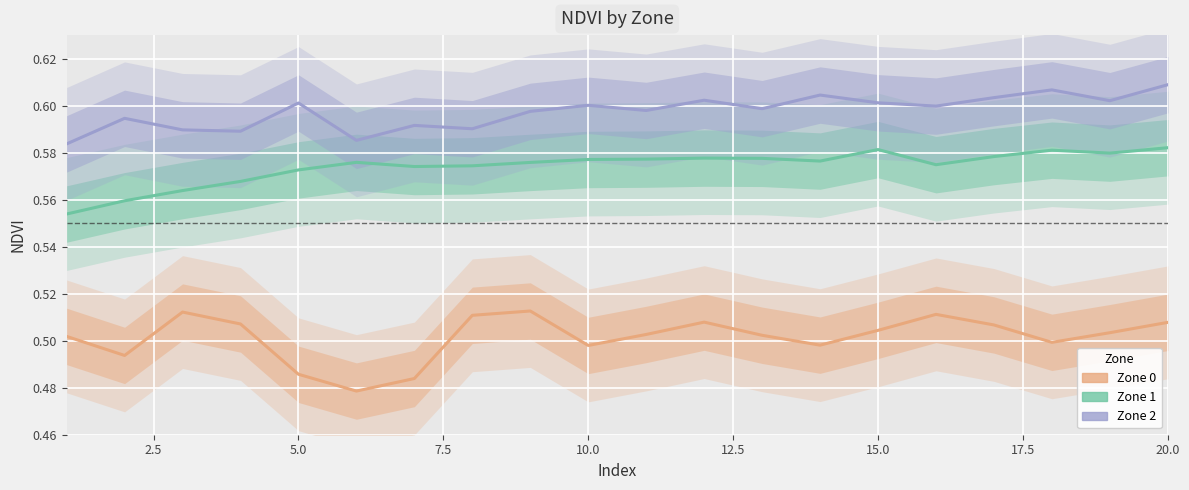

How many interior local peaks does the Zone 0 series have?

4